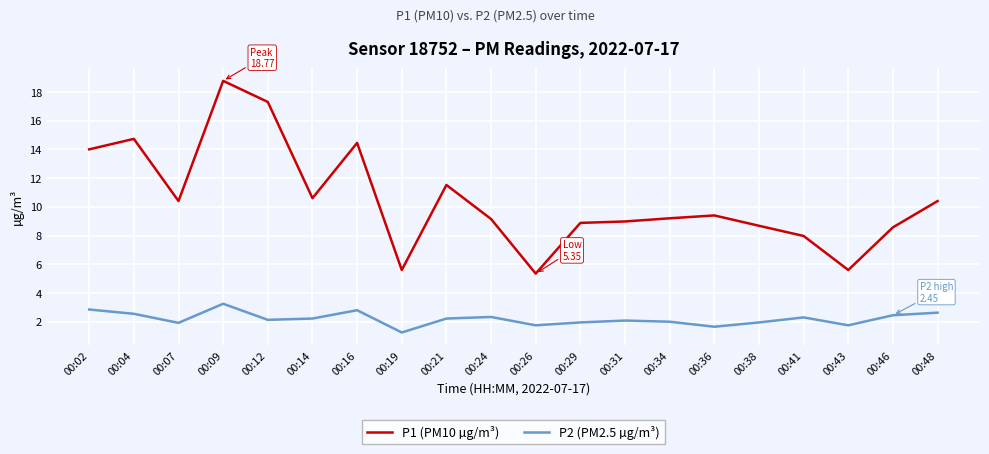

True or false: P2 (PM2.5 µg/m³) and P1 (PM10 µg/m³) intersect in this chart.

False